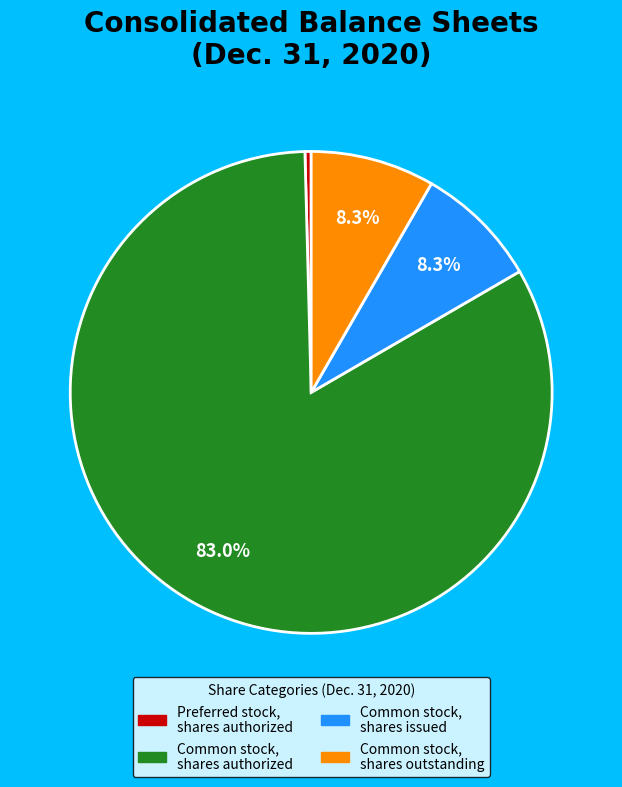

Do Common stock, shares outstanding and Common stock, shares issued together represent more than half of the pie?

No